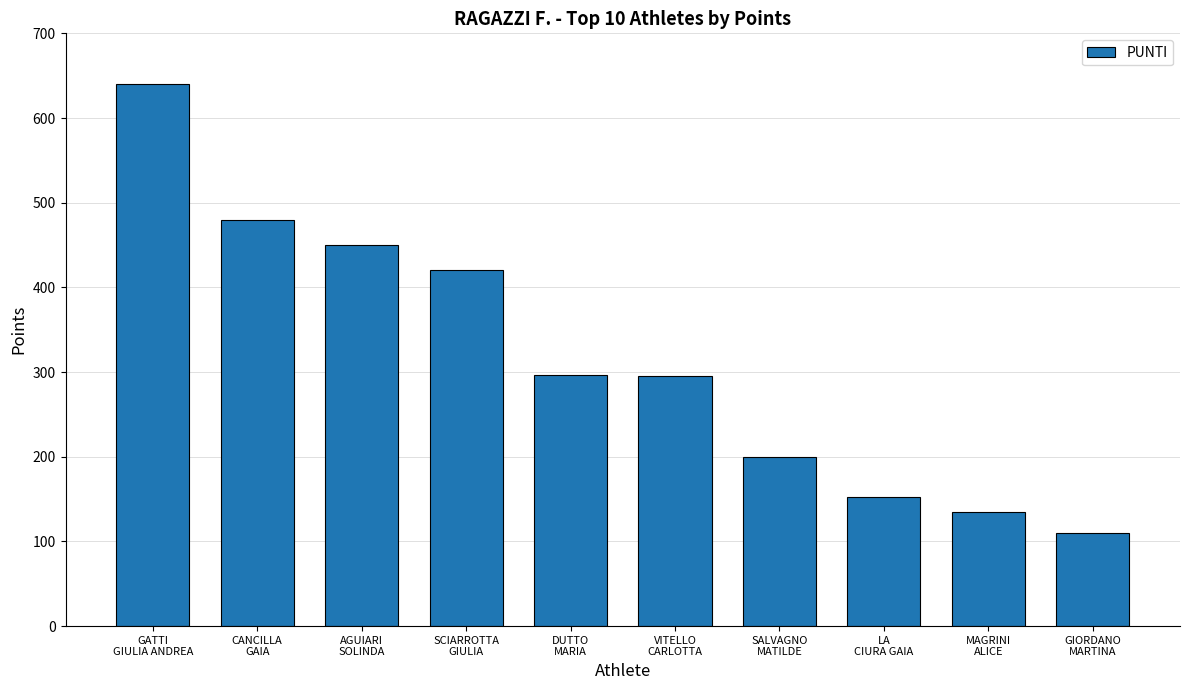

What is the change in value from VITELLO
CARLOTTA to LA
CIURA GAIA?

-143